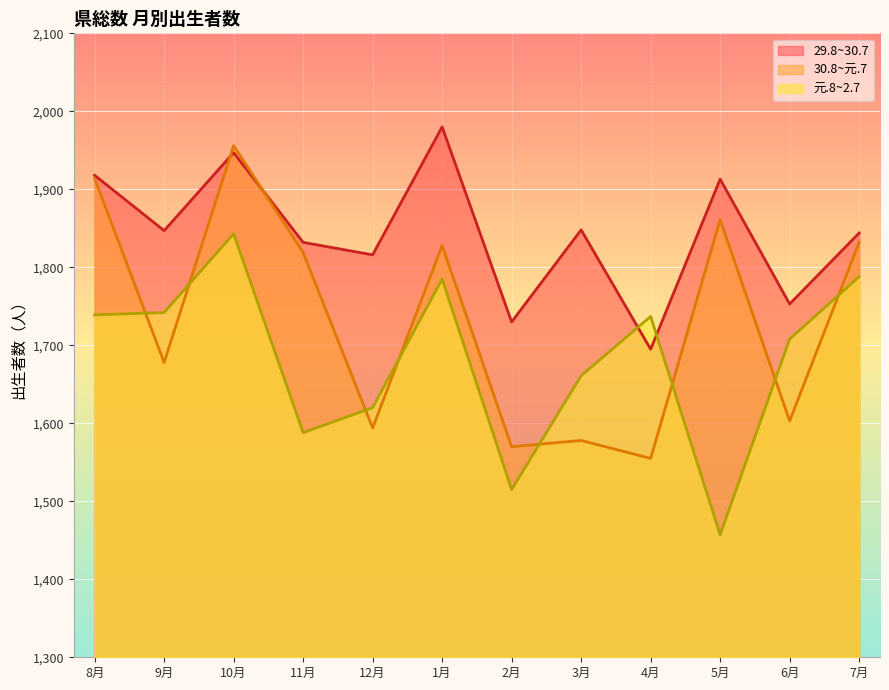

Where does the 元.8~2.7 series first go above 1737?

8月